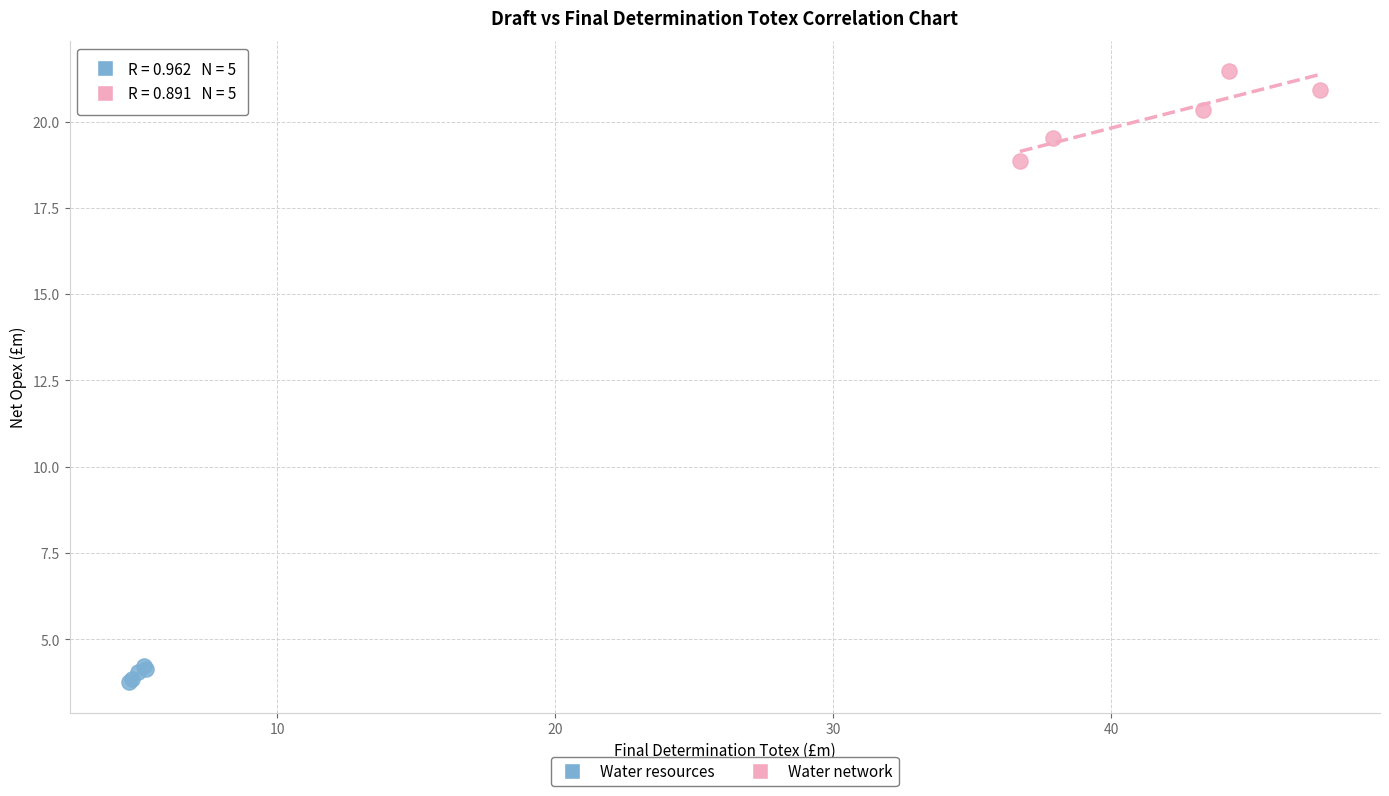

Which series contains the lowest Y value?

Water resources